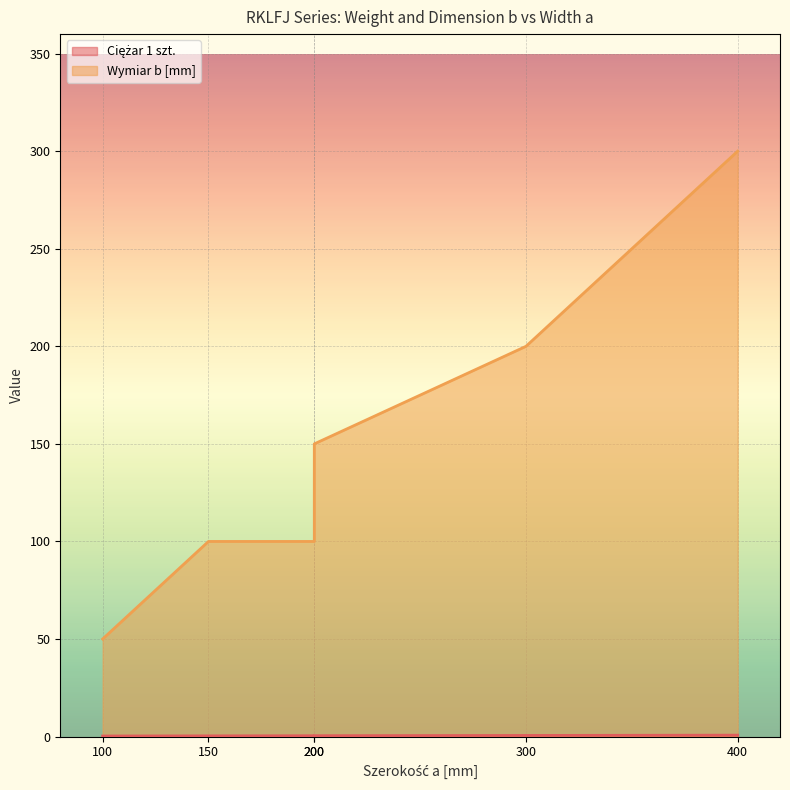

At which label does Ciężar 1 szt. reach its peak?

400